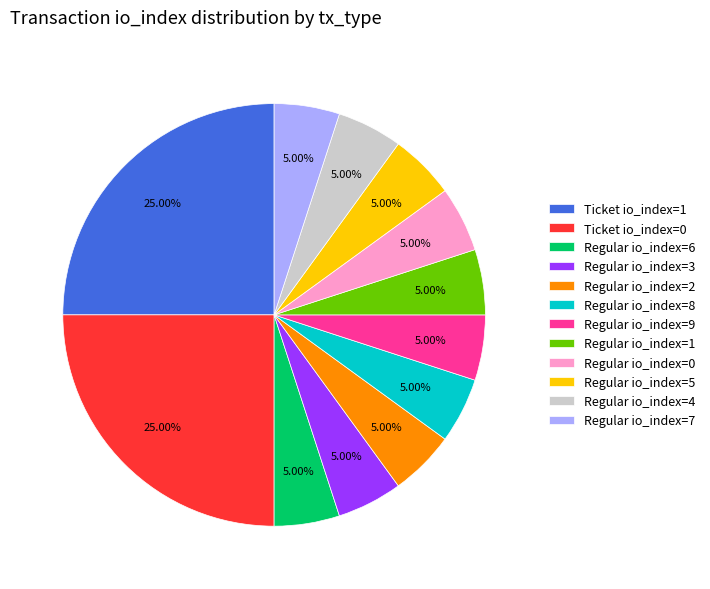

Is Regular io_index=3 the majority of the pie?

No